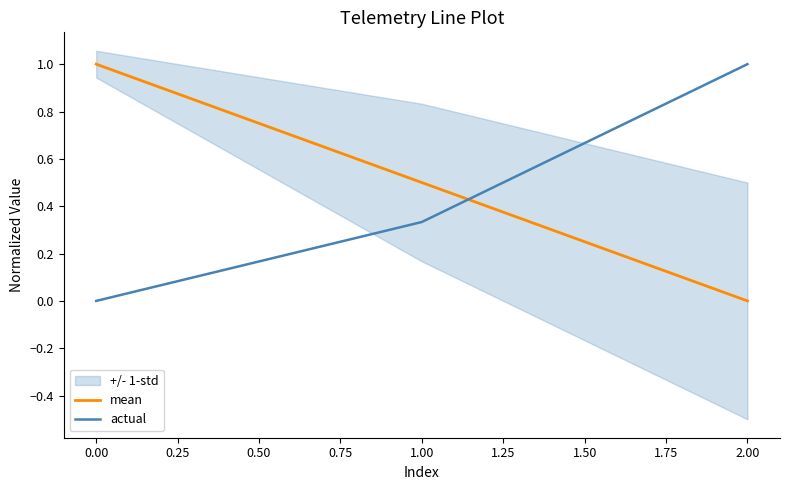

What value does the mean series have at 0.00?

1.0